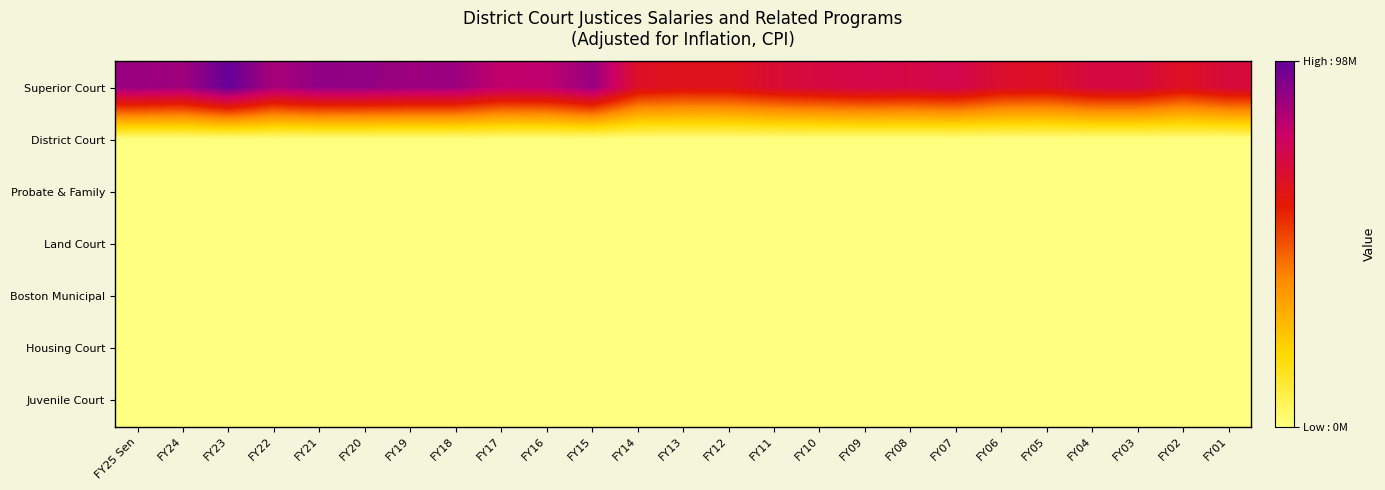

Reading left to right, extract all data points from this chart.

Superior Court: FY25 Sen=88179084	FY24=86384767	FY23=97790813	FY22=85052930	FY21=89585598	FY20=89211819	FY19=87430011	FY18=87668821	FY17=79836022	FY16=80516139	FY15=88294682	FY14=66165241	FY13=63803629	FY12=64323398	FY11=68758551	FY10=71135522	FY09=73012768	FY08=72101790	FY07=73734503	FY06=66960194	FY05=65959626	FY04=71296265	FY03=71439150	FY02=65030770	FY01=70508945
District Court: FY25 Sen=0	FY24=0	FY23=0	FY22=0	FY21=0	FY20=0	FY19=0	FY18=0	FY17=0	FY16=0	FY15=0	FY14=0	FY13=0	FY12=0	FY11=0	FY10=0	FY09=0	FY08=0	FY07=0	FY06=0	FY05=0	FY04=0	FY03=0	FY02=0	FY01=0
Probate & Family: FY25 Sen=0	FY24=0	FY23=0	FY22=0	FY21=0	FY20=0	FY19=0	FY18=0	FY17=0	FY16=0	FY15=0	FY14=0	FY13=0	FY12=0	FY11=0	FY10=0	FY09=0	FY08=0	FY07=0	FY06=0	FY05=0	FY04=0	FY03=0	FY02=0	FY01=0
Land Court: FY25 Sen=0	FY24=0	FY23=0	FY22=0	FY21=0	FY20=0	FY19=0	FY18=0	FY17=0	FY16=0	FY15=0	FY14=0	FY13=0	FY12=0	FY11=0	FY10=0	FY09=0	FY08=0	FY07=0	FY06=0	FY05=0	FY04=0	FY03=0	FY02=0	FY01=0
Boston Municipal: FY25 Sen=0	FY24=0	FY23=0	FY22=0	FY21=0	FY20=0	FY19=0	FY18=0	FY17=0	FY16=0	FY15=0	FY14=0	FY13=0	FY12=0	FY11=0	FY10=0	FY09=0	FY08=0	FY07=0	FY06=0	FY05=0	FY04=0	FY03=0	FY02=0	FY01=0
Housing Court: FY25 Sen=0	FY24=0	FY23=0	FY22=0	FY21=0	FY20=0	FY19=0	FY18=0	FY17=0	FY16=0	FY15=0	FY14=0	FY13=0	FY12=0	FY11=0	FY10=0	FY09=0	FY08=0	FY07=0	FY06=0	FY05=0	FY04=0	FY03=0	FY02=0	FY01=0
Juvenile Court: FY25 Sen=0	FY24=0	FY23=0	FY22=0	FY21=0	FY20=0	FY19=0	FY18=0	FY17=0	FY16=0	FY15=0	FY14=0	FY13=0	FY12=0	FY11=0	FY10=0	FY09=0	FY08=0	FY07=0	FY06=0	FY05=0	FY04=0	FY03=0	FY02=0	FY01=0